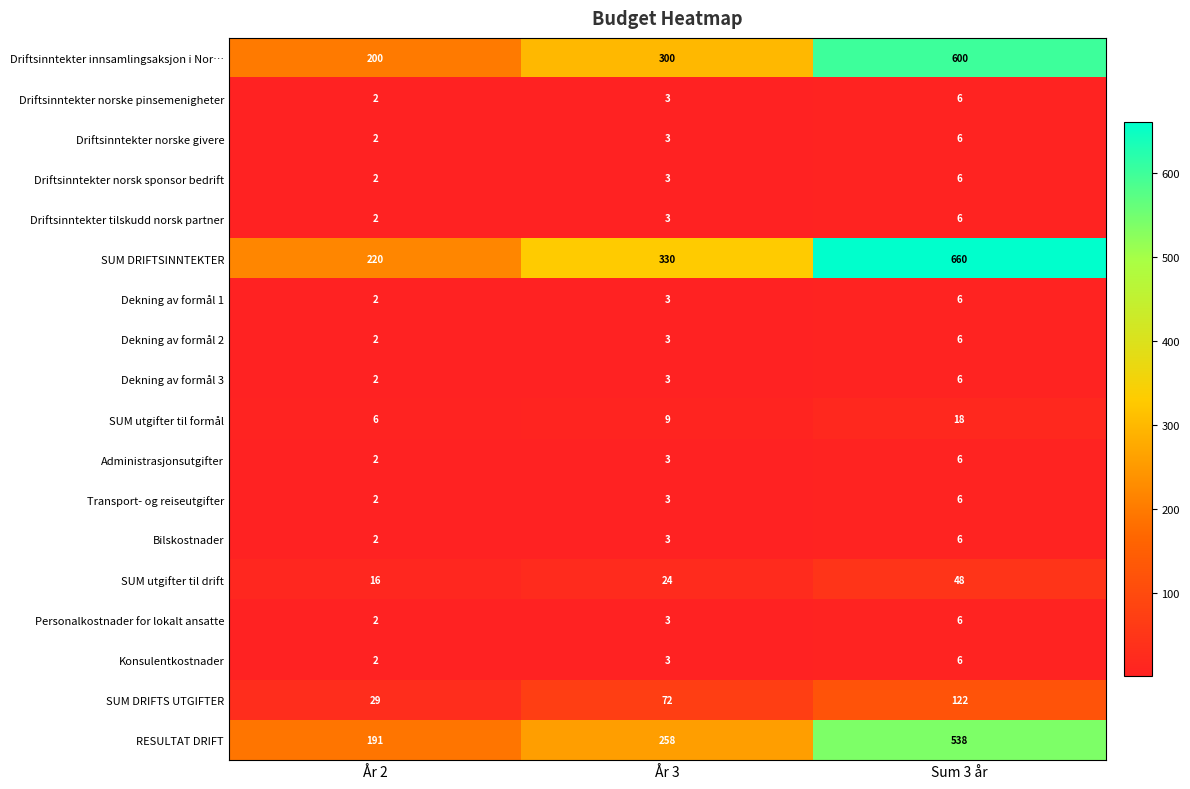

What is the difference between the maximum and minimum values in the Dekning av formål 3 series?

4